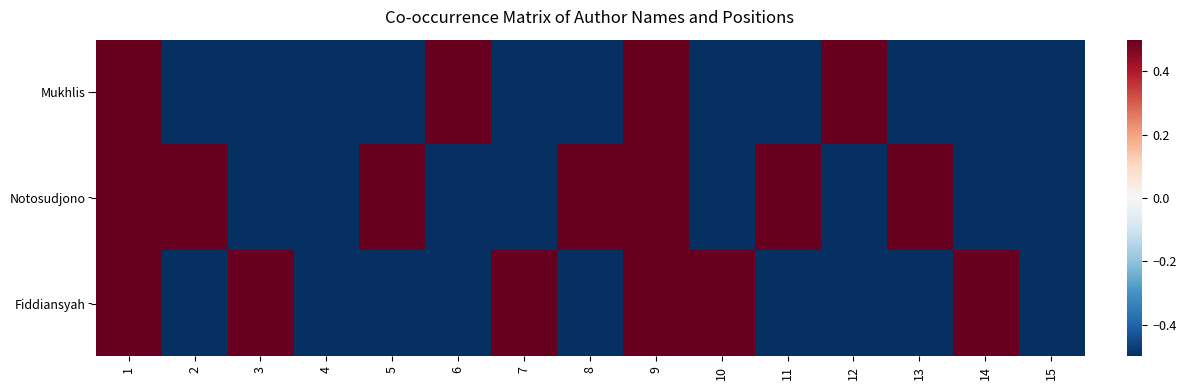

At which category is the sum across all series the highest?

1